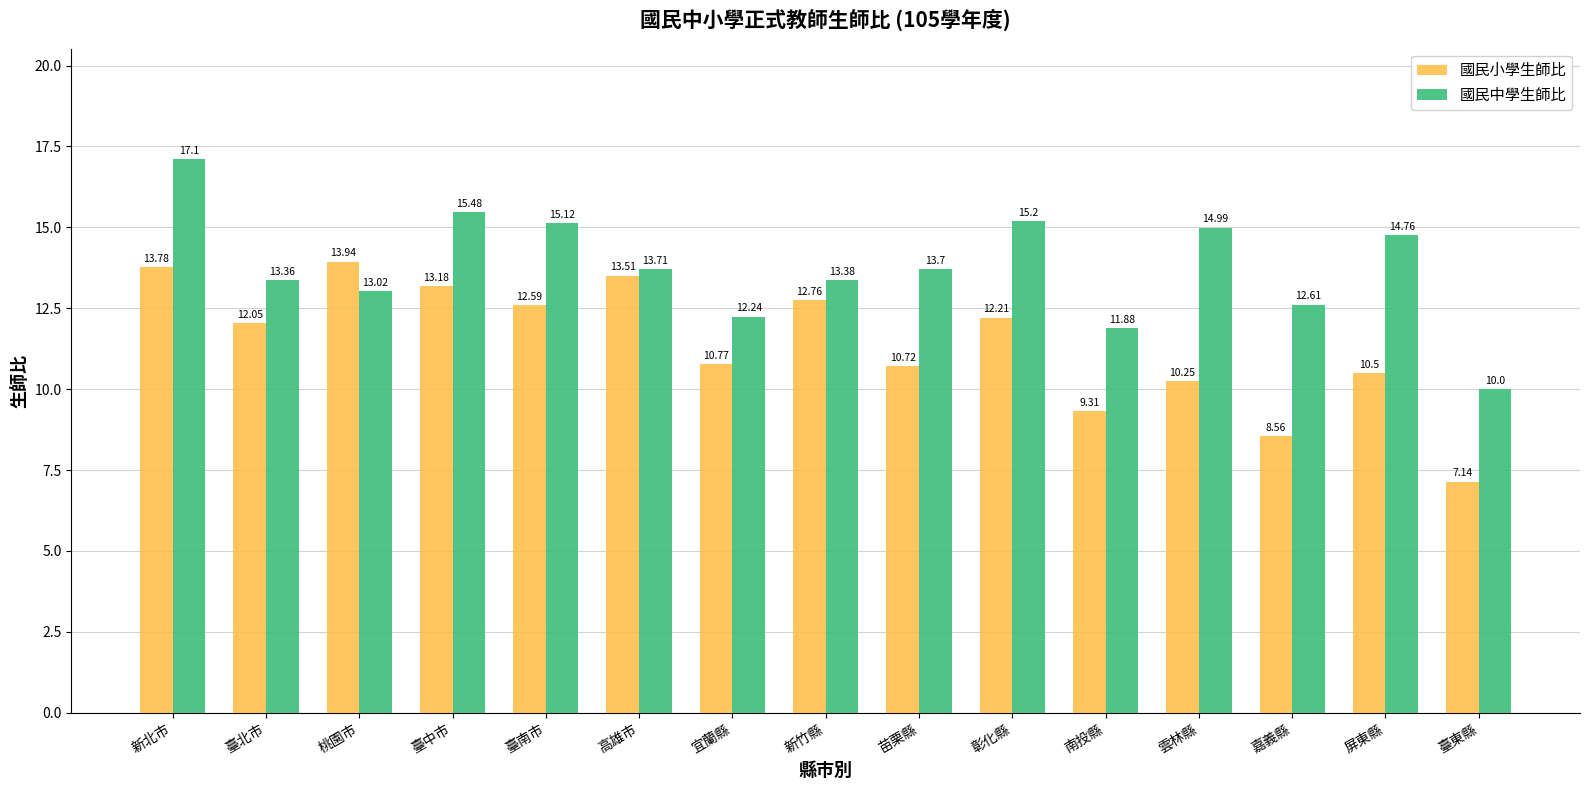

Rank the series by their maximum value, from lowest to highest.

國民小學生師比, 國民中學生師比